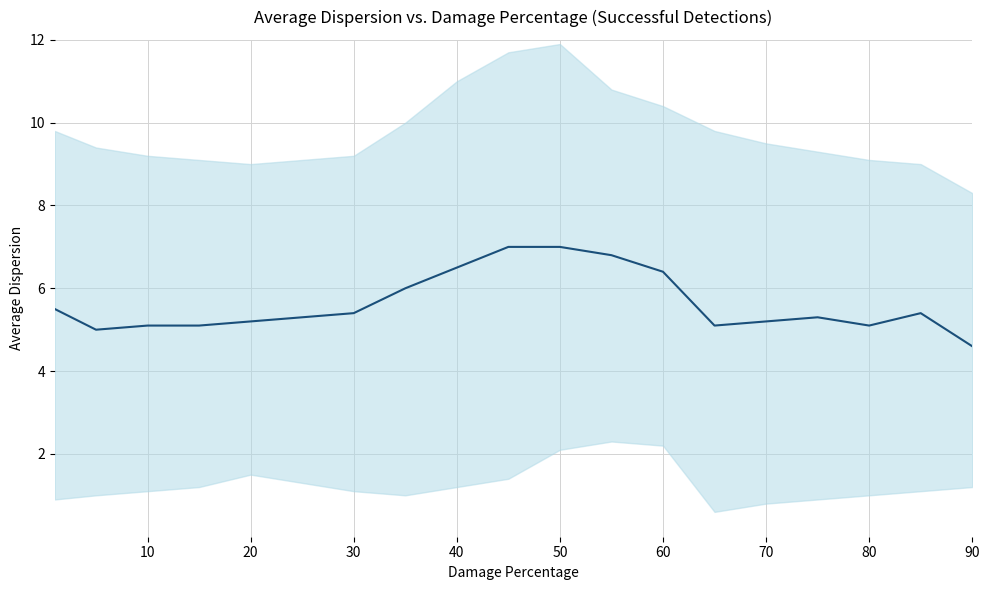

How many points are lower than both their immediate neighbors (excluding endpoints)?

3